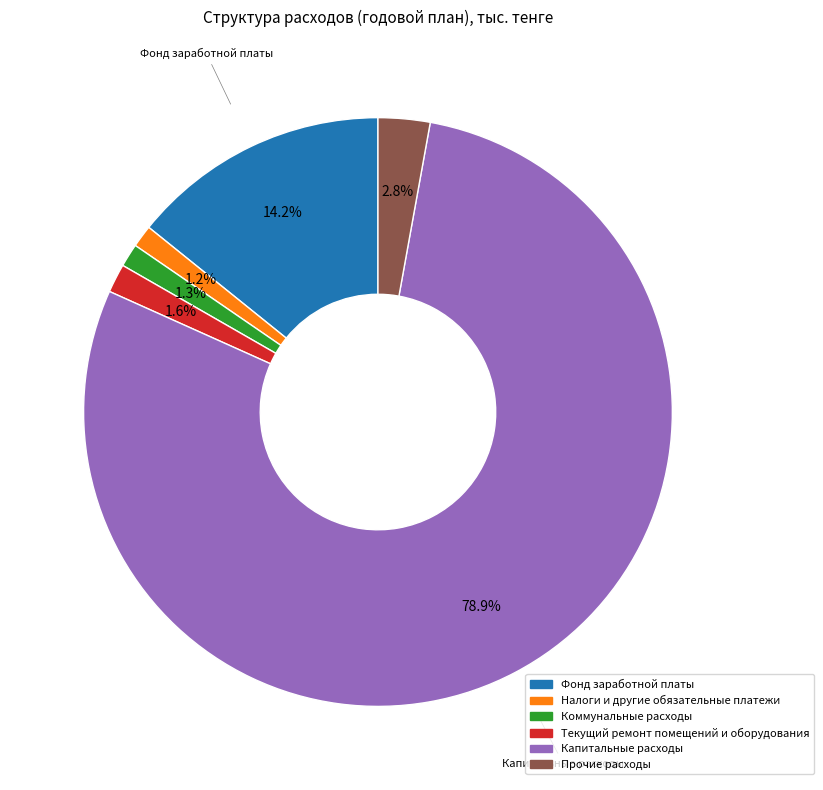

Between Текущий ремонт помещений и оборудования and Прочие расходы, which is larger?

Прочие расходы